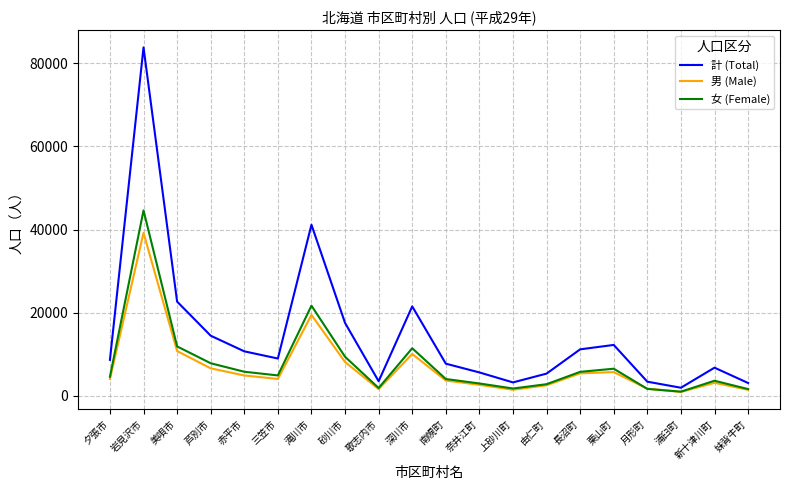

What are all the series names shown in the legend?

計 (Total), 男 (Male), 女 (Female)